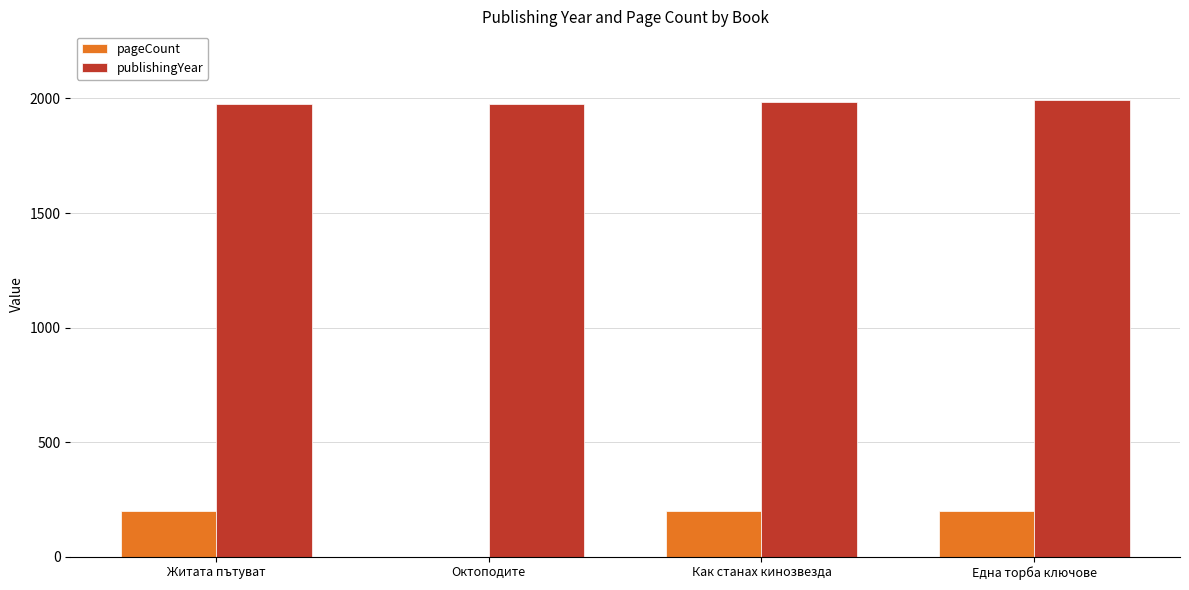

How many groups of bars are there?

4